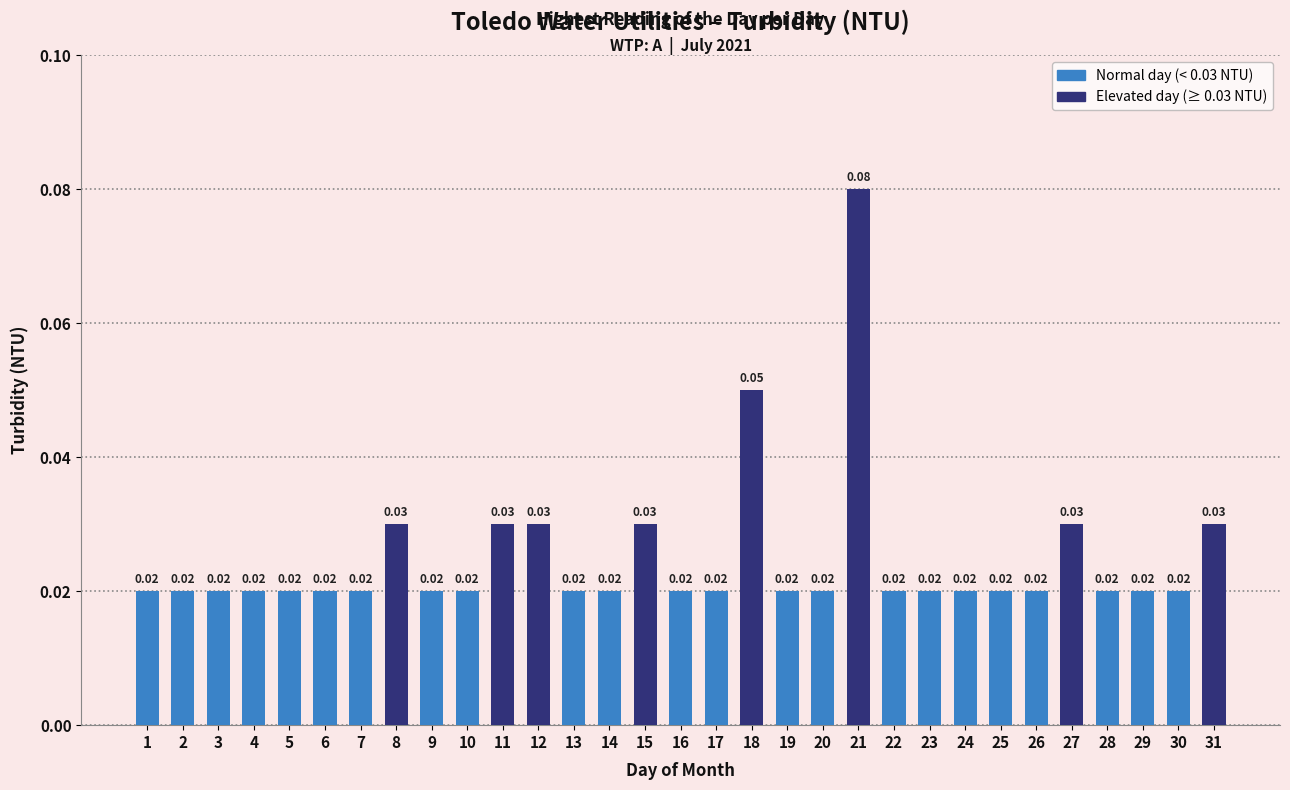

Count the values in the range 0 to 1.

31